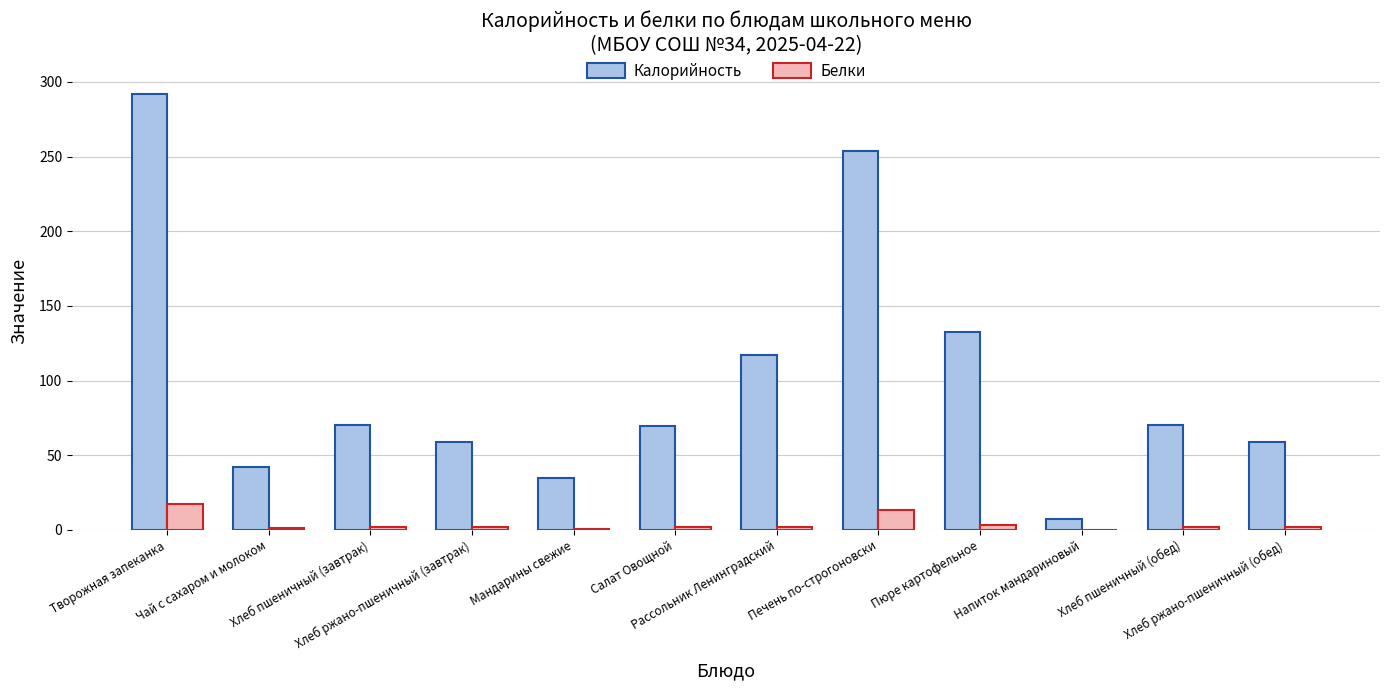

Is the value of Белки at Хлеб пшеничный (обед) greater than the value of Калорийность at Хлеб пшеничный (завтрак)?

No